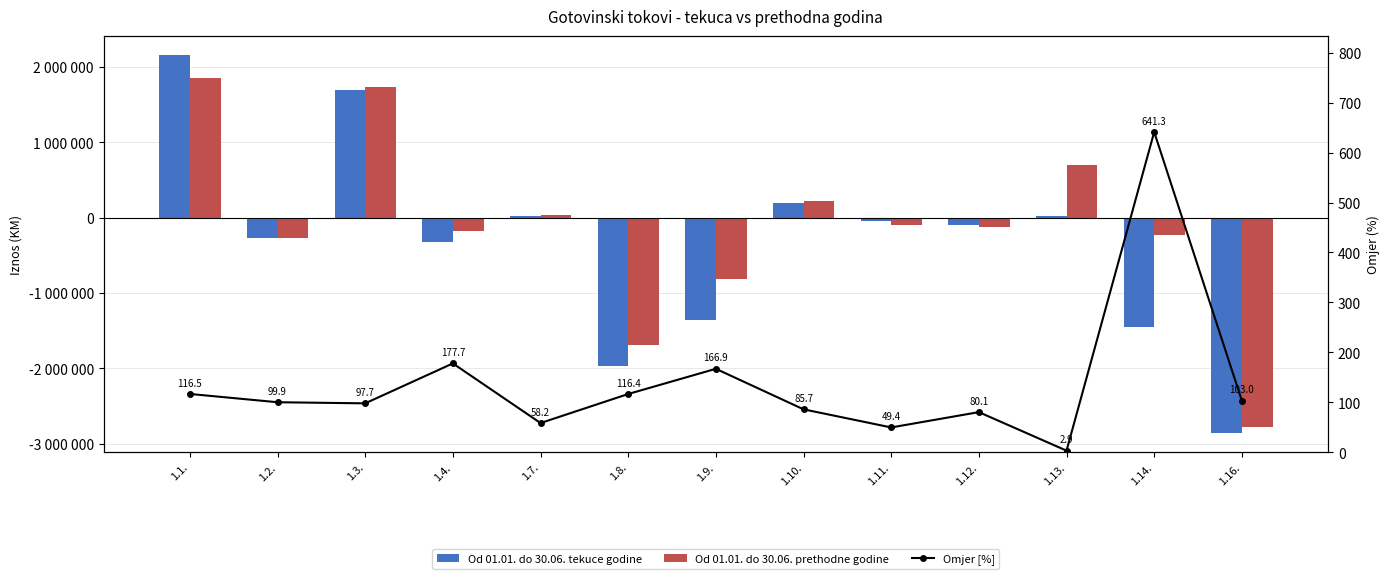

Are the bars grouped side by side (vs. stacked)?

Yes